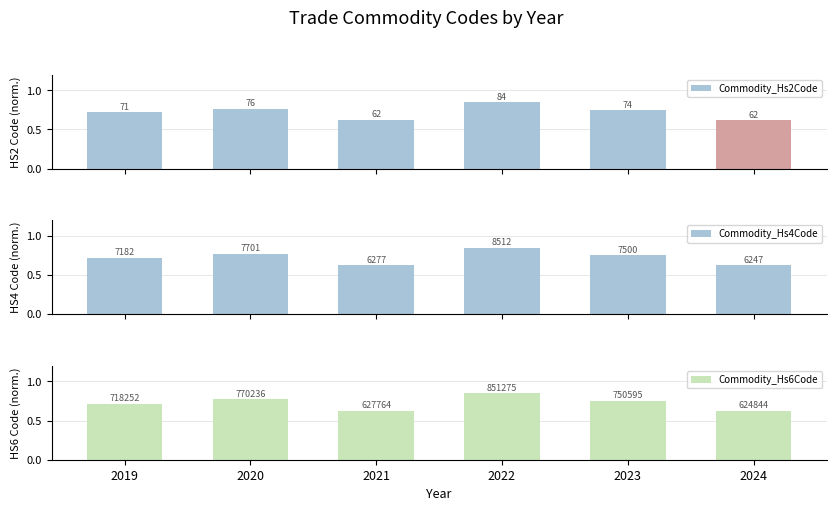

Reading left to right, transcribe all the data shown in this chart.

Commodity_Hs2Code: 0.7	0.8	0.6	0.8	0.7	0.6
Commodity_Hs4Code: 0.7	0.8	0.6	0.9	0.8	0.6
Commodity_Hs6Code: 0.7	0.8	0.6	0.9	0.8	0.6